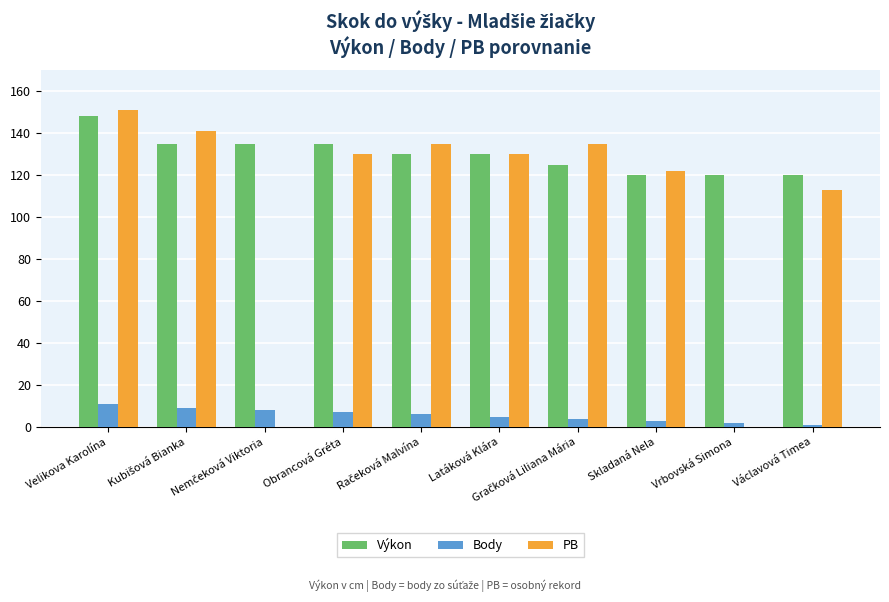

The PB series shows 97 at Vrbovská Simona. True or false?

False